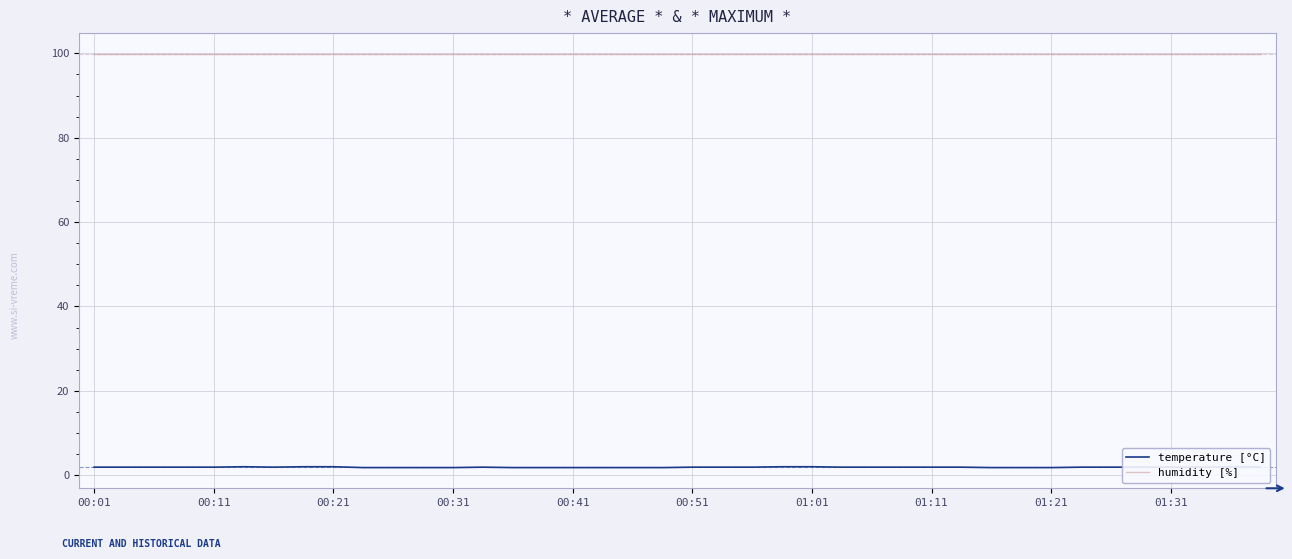

True or false: temperature [°C] and humidity [%] intersect in this chart.

False